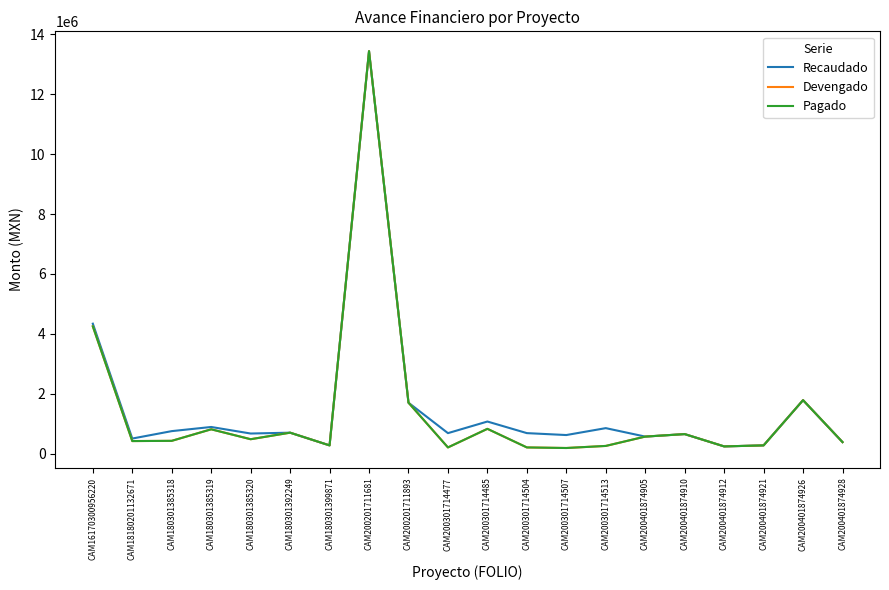

What is the label of the 20th point from the right?

CAM16170300956220